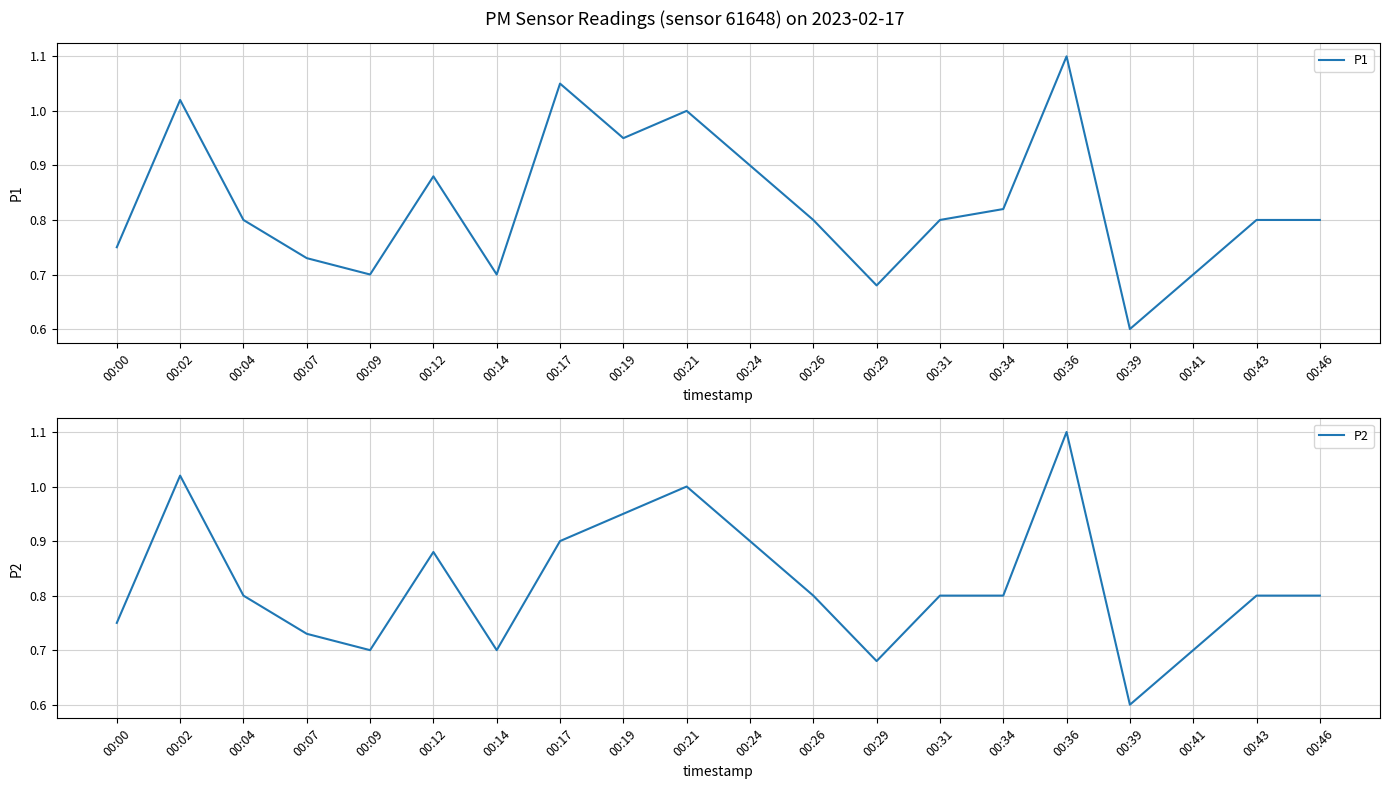

Which series has the largest range (max minus min)?

P1